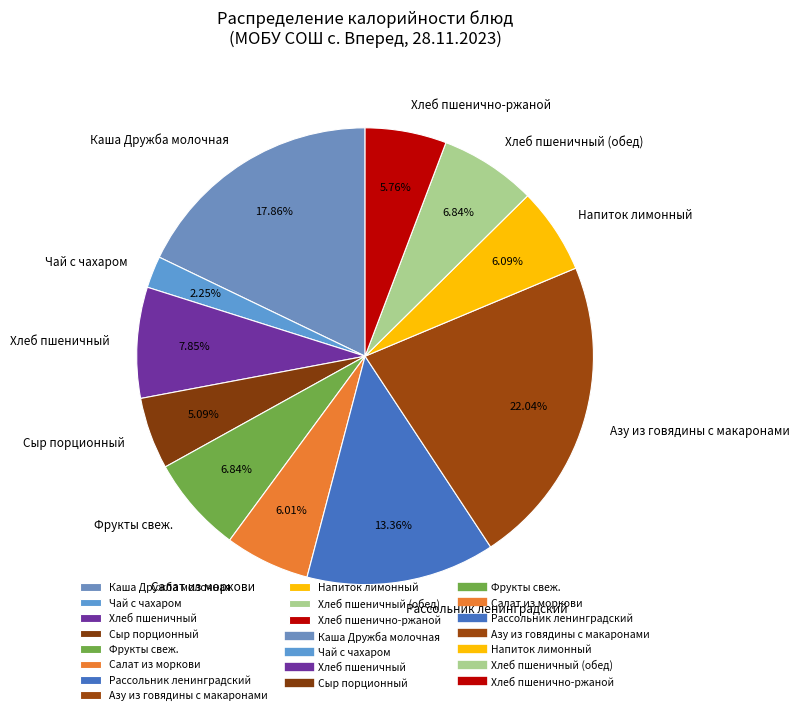

To the nearest percent, what is the combined percentage of Чай с чахаром and Рассольник ленинградский?

16%